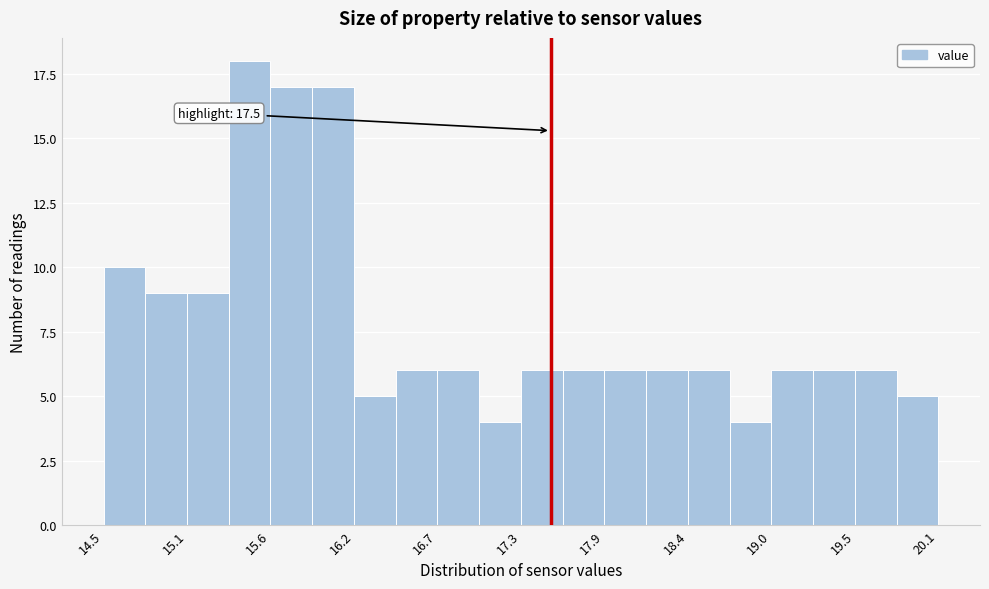

Read against the x-axis, roughly where is the centre of the tallest bar?

15.5